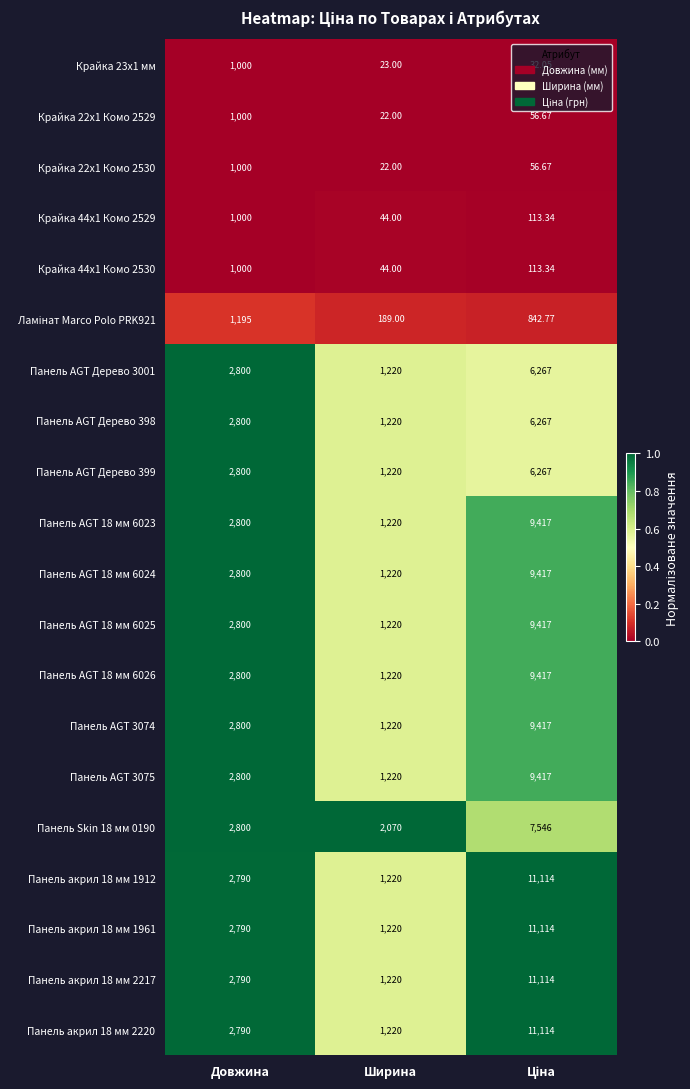

What is the greatest value displayed?

11114.0